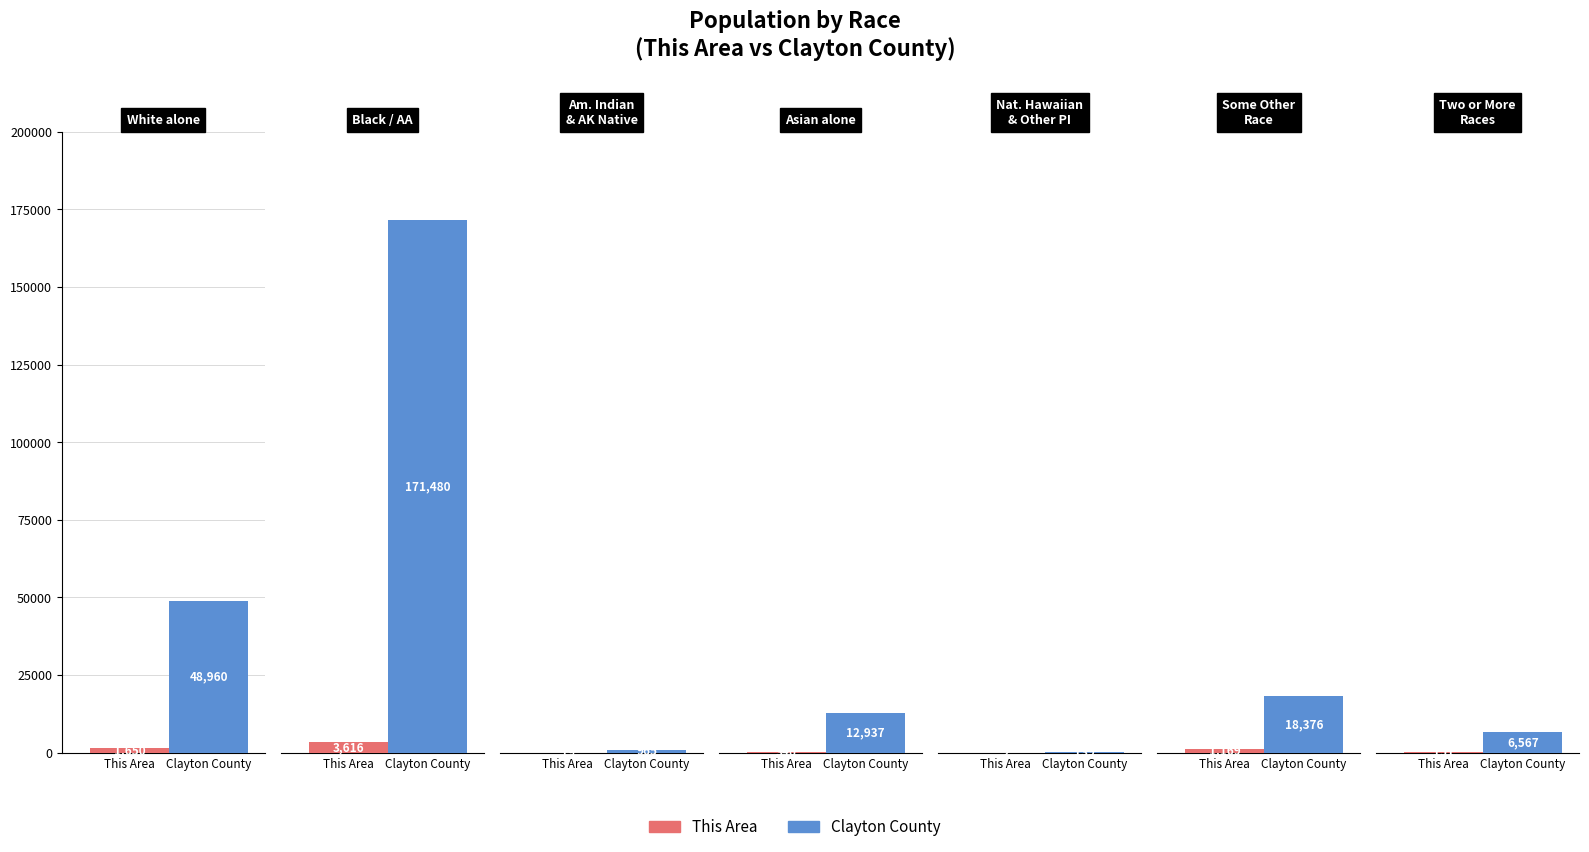

Reading right to left, extract all data points from this chart.

This Area: 151	1169	2	346	19	3616	1650
Clayton County: 6567	18376	139	12937	965	171480	48960